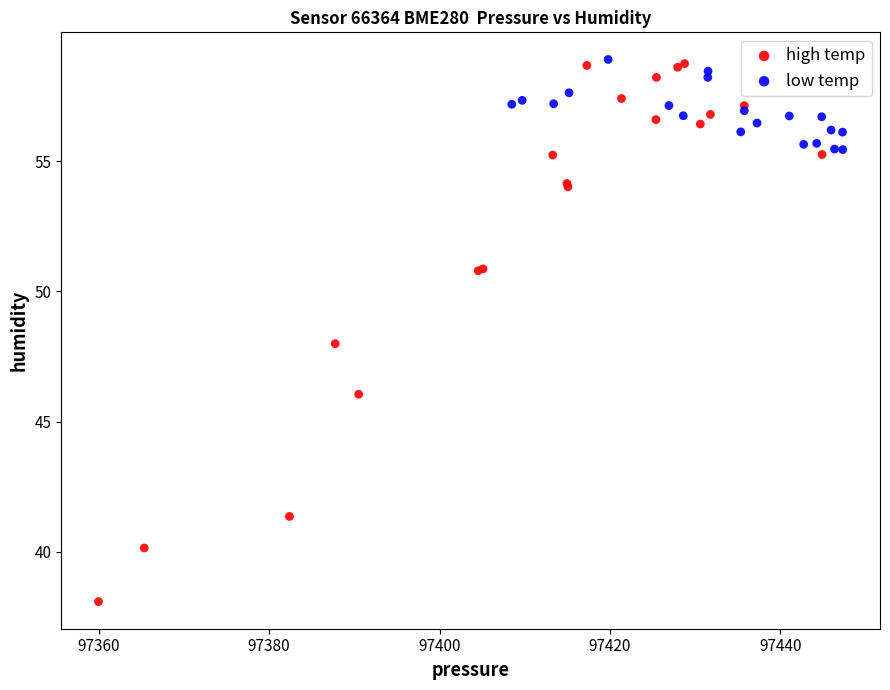

Which series contains the lowest Y value?

high temp